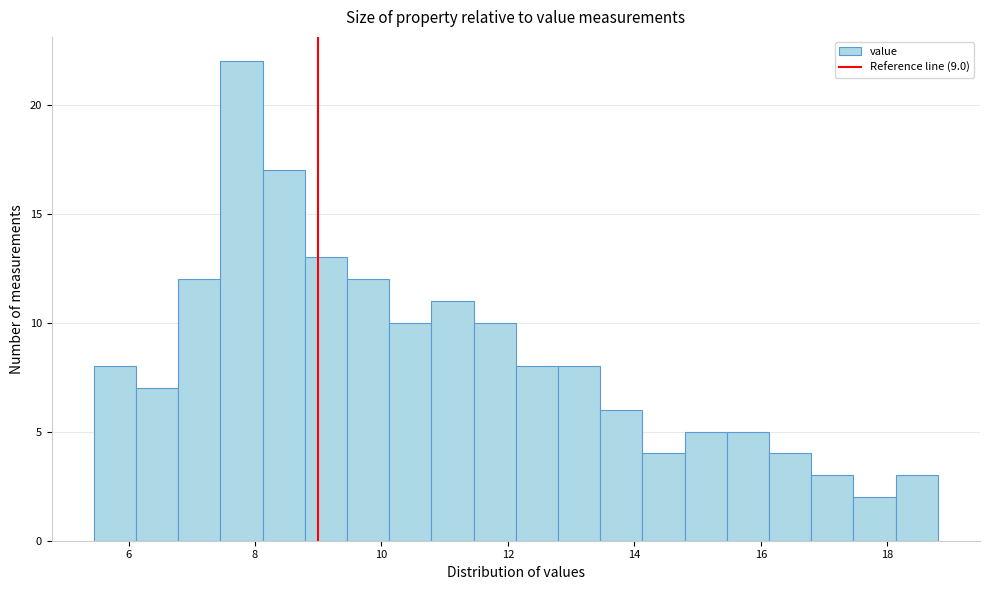

Around what value on the x-axis is the tallest bar? Give the approximate position of its centre, as read against the axis.

7.8